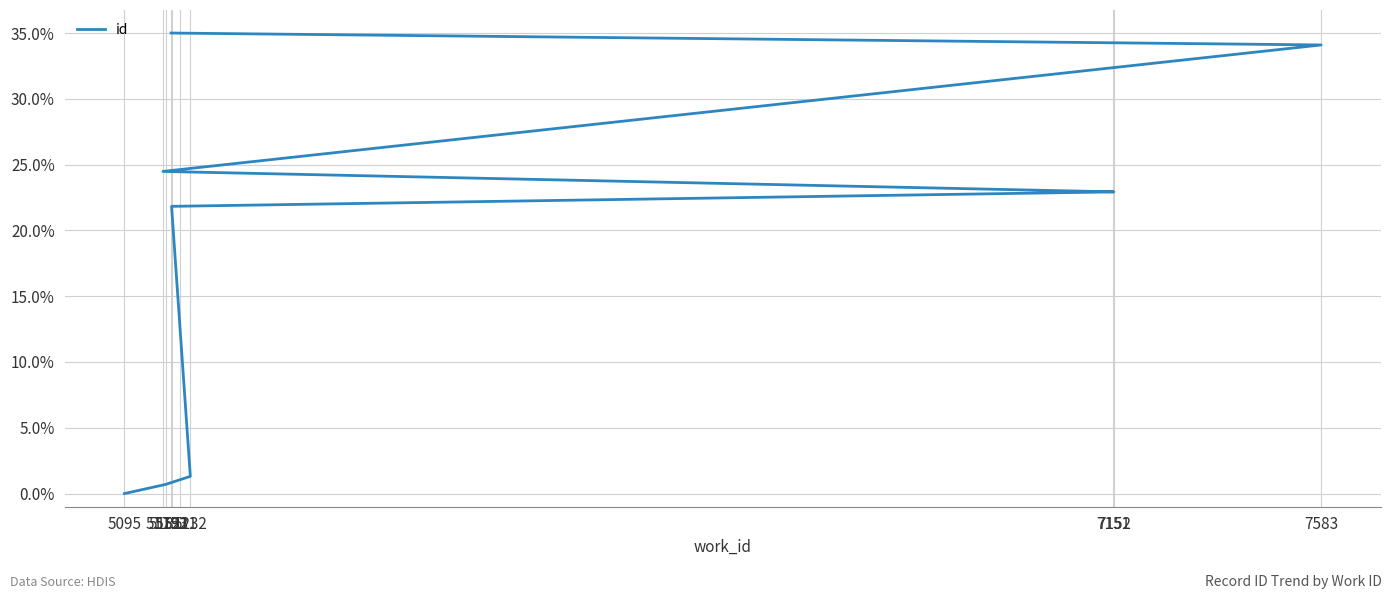

True or false: the data has more than 1 interior local peaks.

False